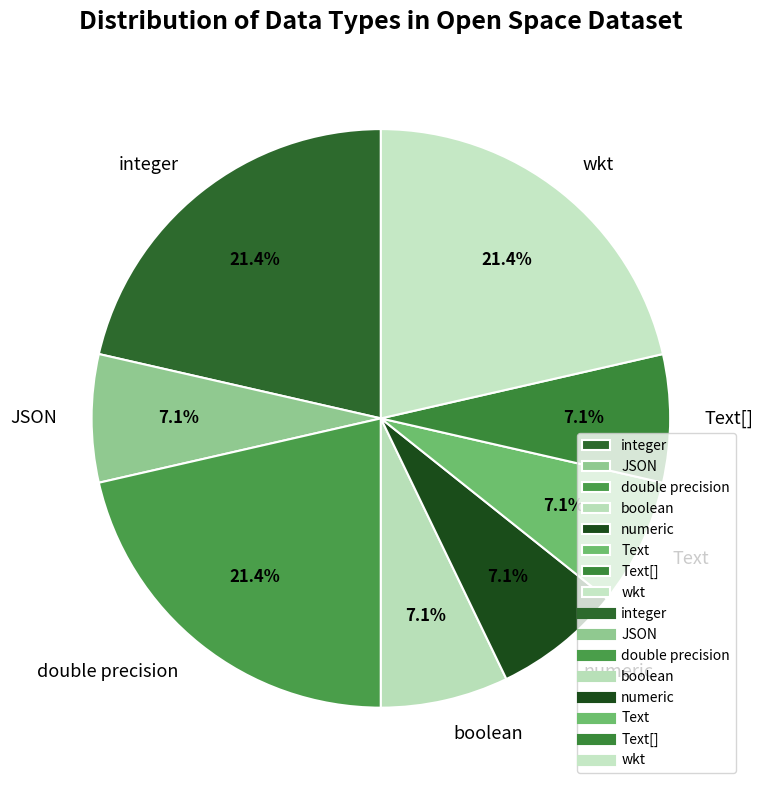

Combined, what portion of the pie is double precision and numeric?

28.6%